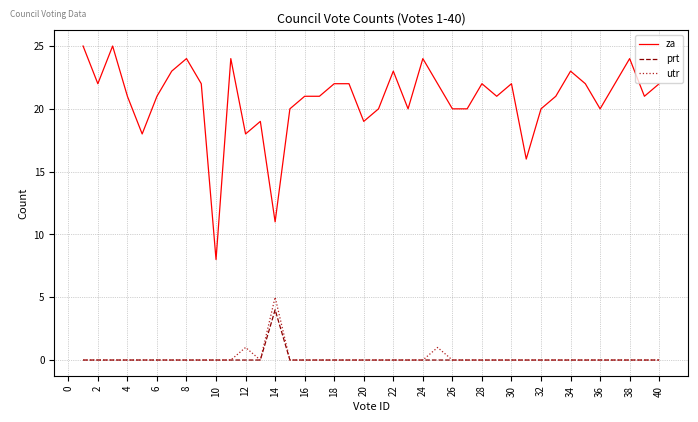

What is the maximum value shown in the chart?

25